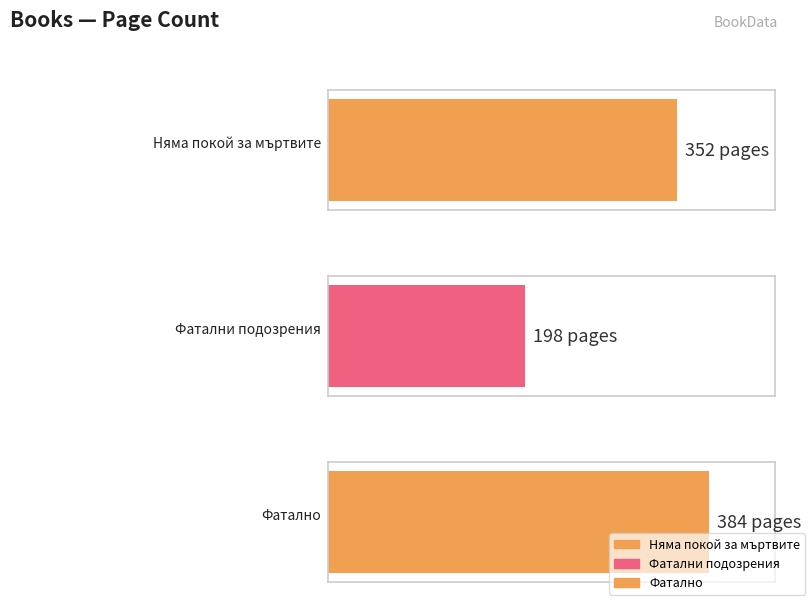

Reading left to right, what are all the values shown in this chart?

Няма покой за мъртвите=352	Фатални подозрения=198	Фатално=384